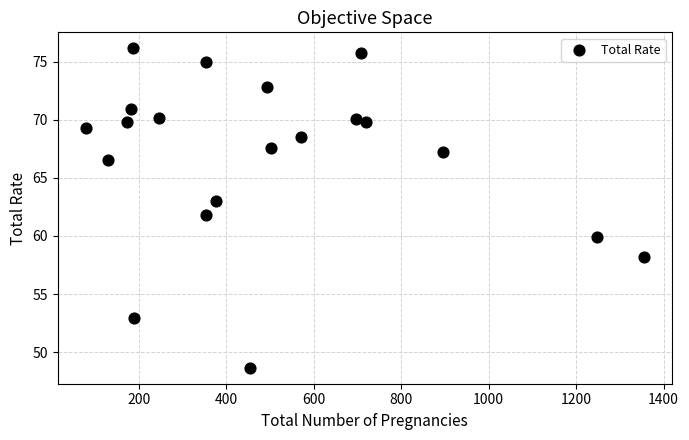

What is the range of Y values (max minus min)?

27.5